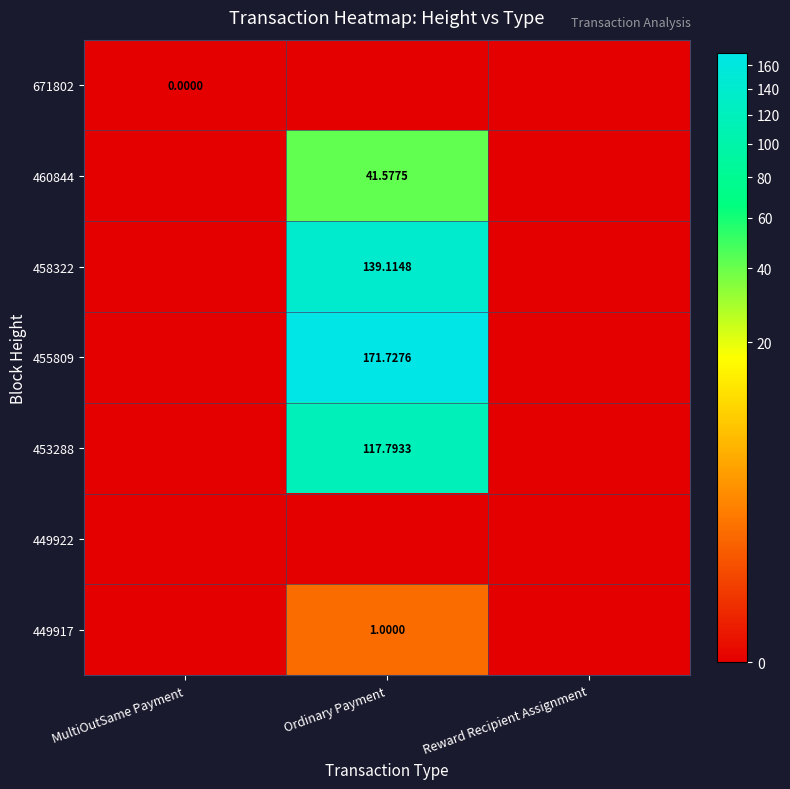

At which category does the chart reach its minimum across all series?

Ordinary Payment